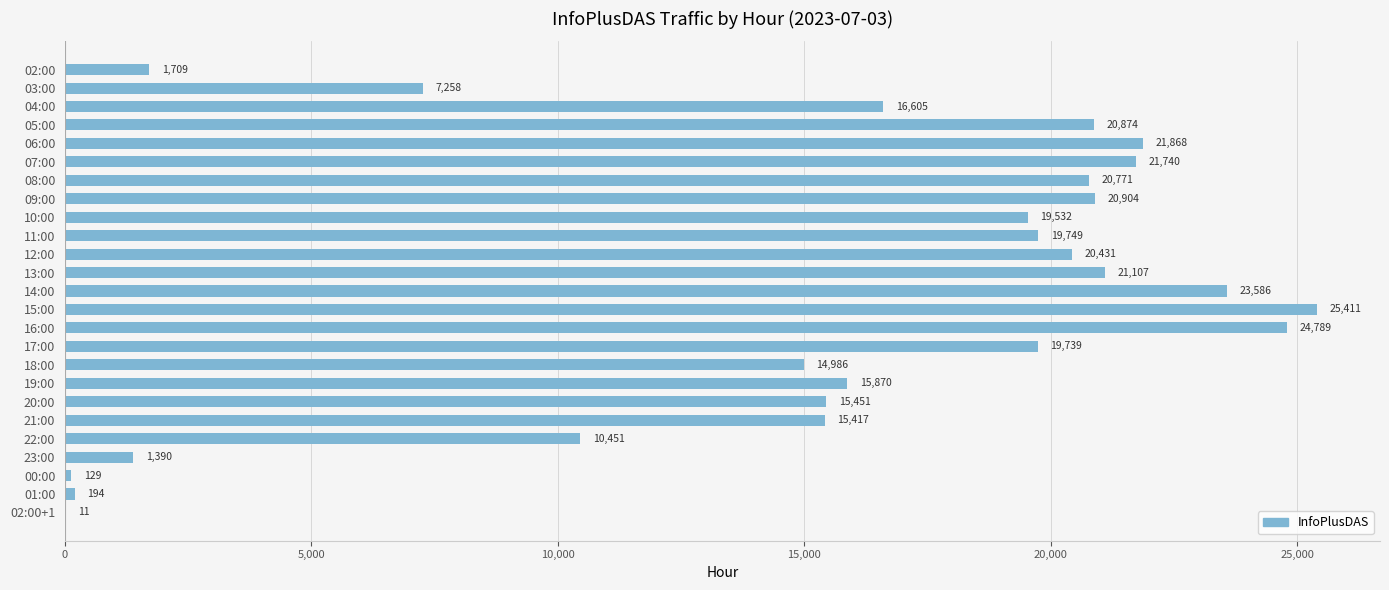

What is the sum of all values?

379972